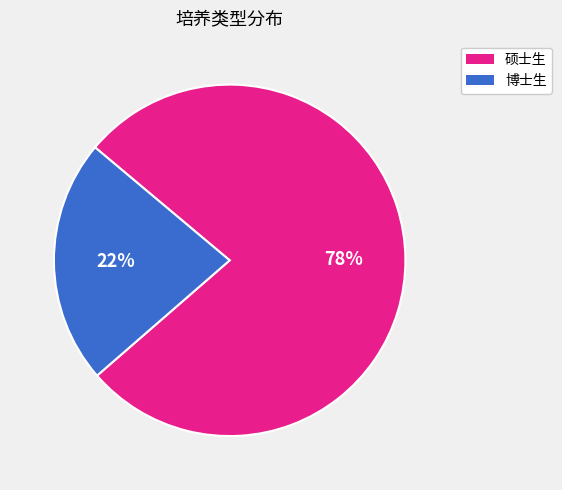

What is the majority slice?

硕士生